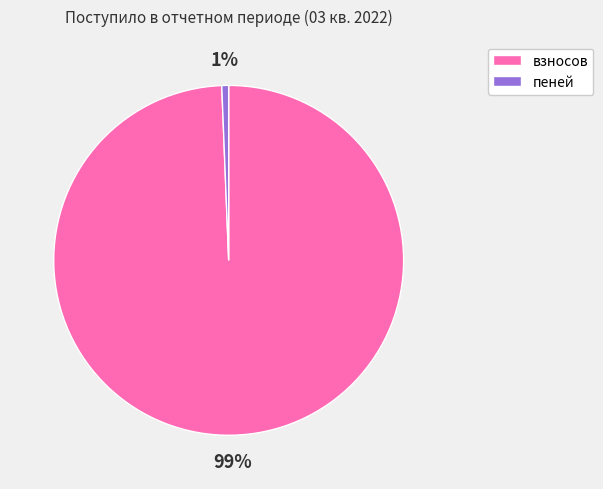

Is the sum of взносов and пеней greater than half?

Yes